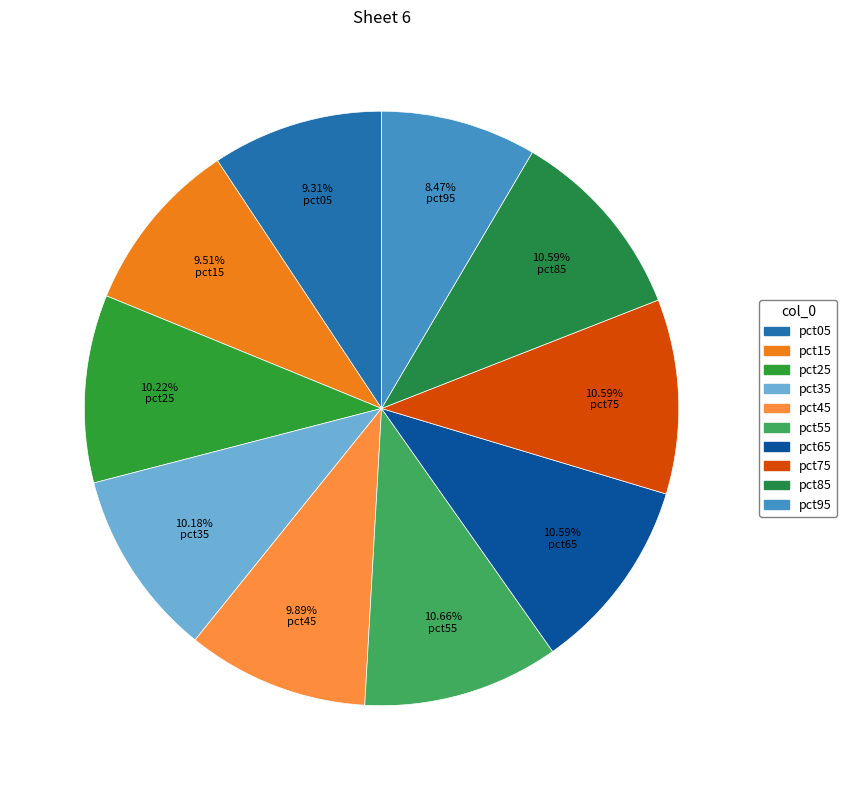

Which category has the smallest portion of the pie?

pct95